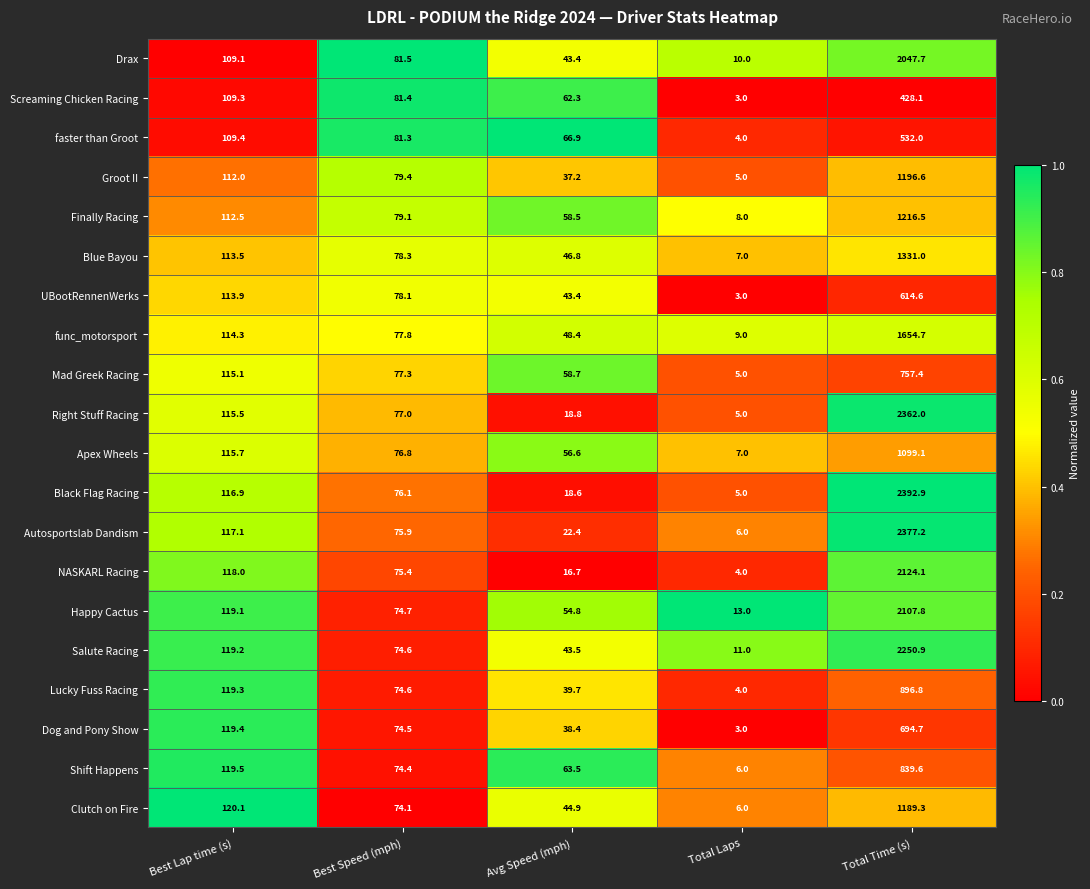

Which series has the largest total across all categories?

Black Flag Racing